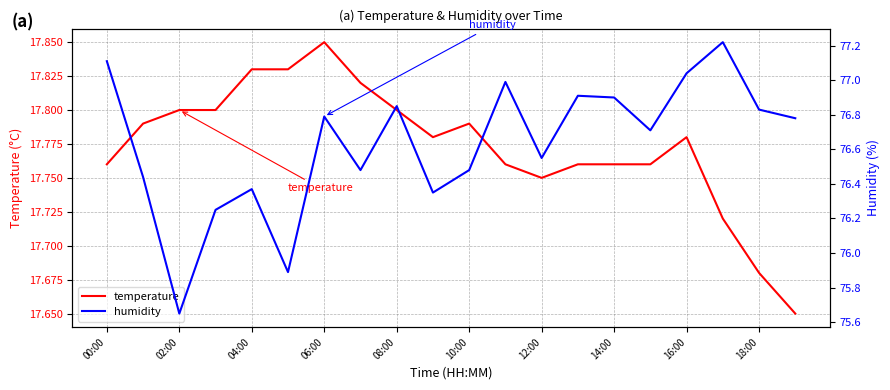

The value of temperature at 02:00 is 17.8. True or false?

True